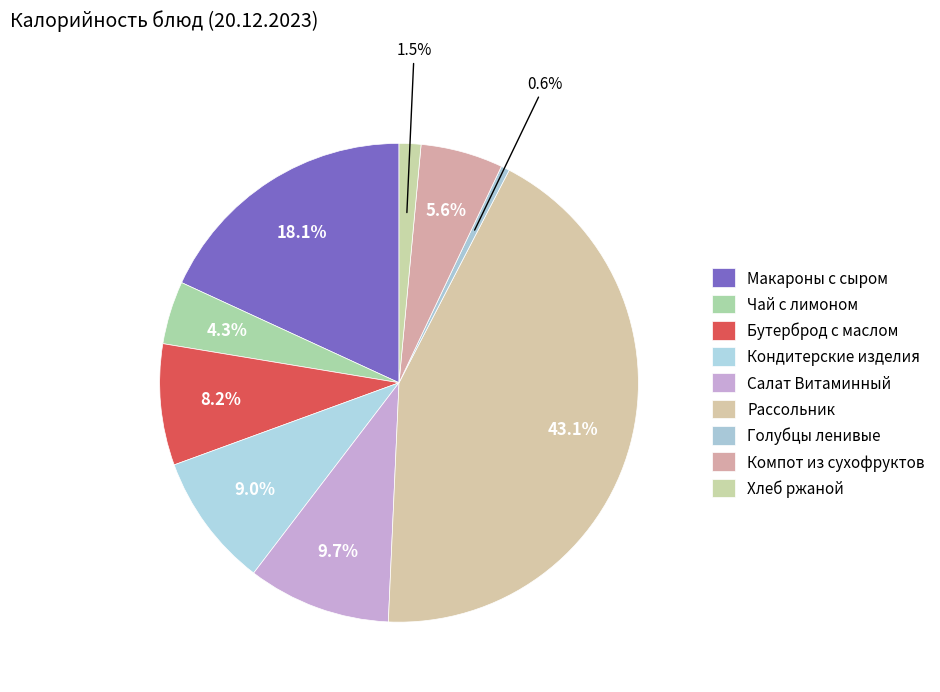

Is the sum of Макароны с сыром and Хлеб ржаной greater than half?

No